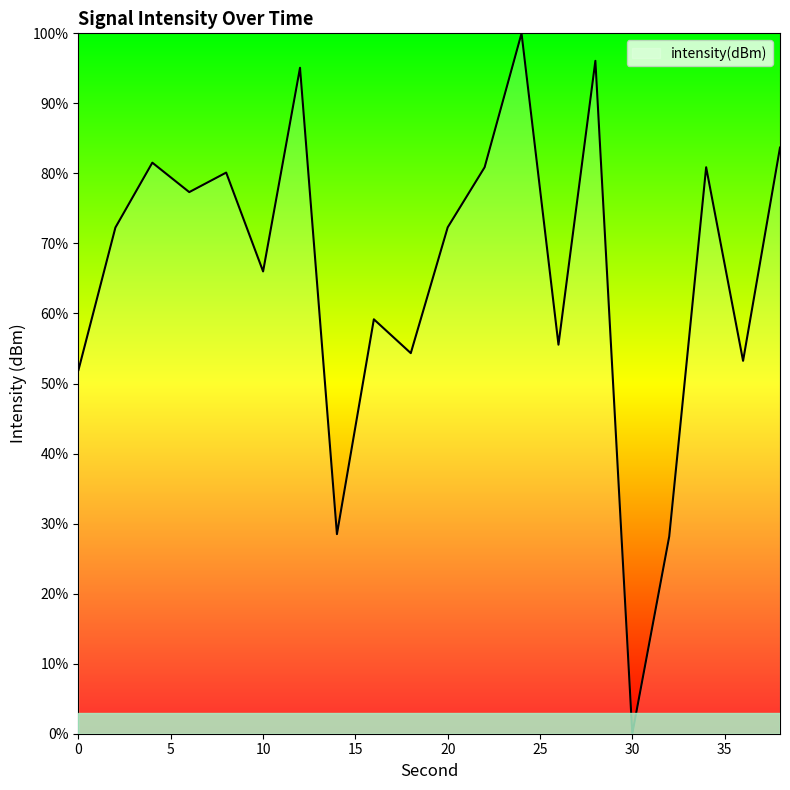

What is the difference between the maximum and minimum values?

100.0